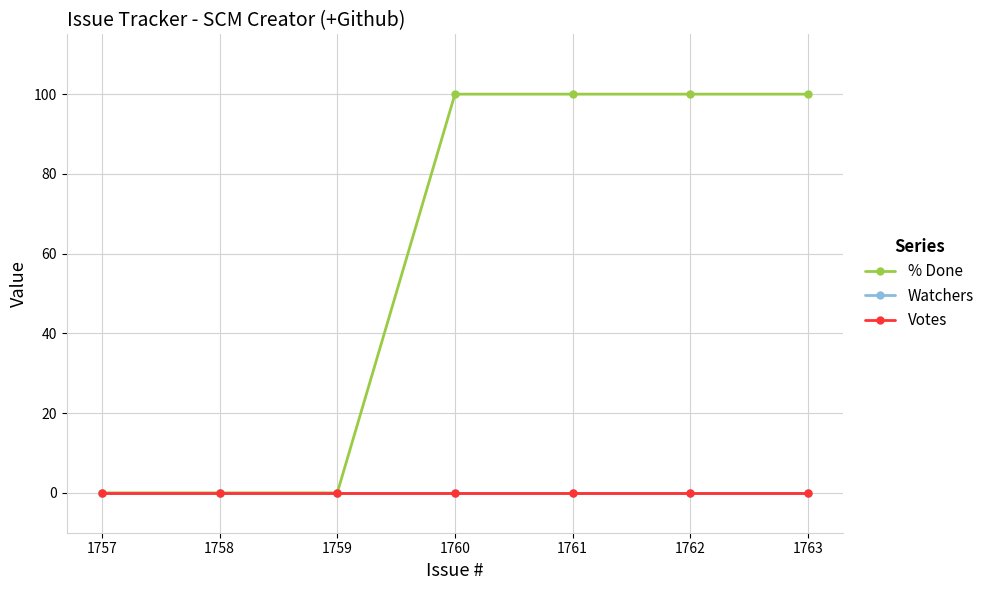

True or false: Watchers and Votes cross at least once.

False